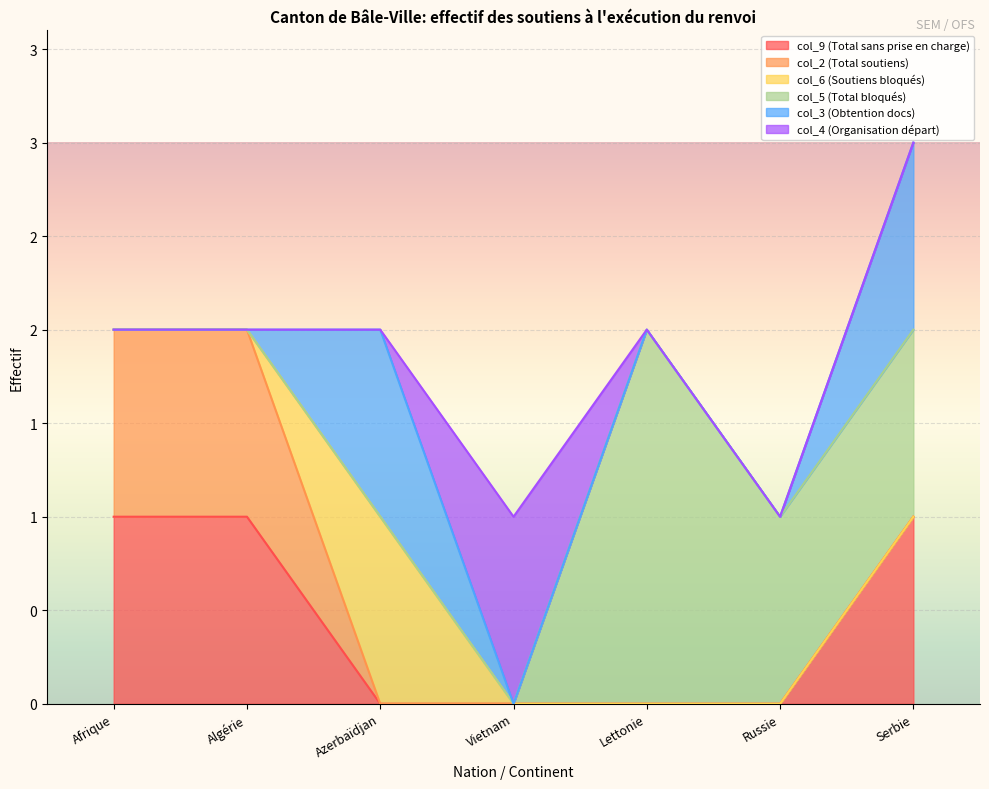

Which category has the lowest value across all series?

Azerbaïdjan